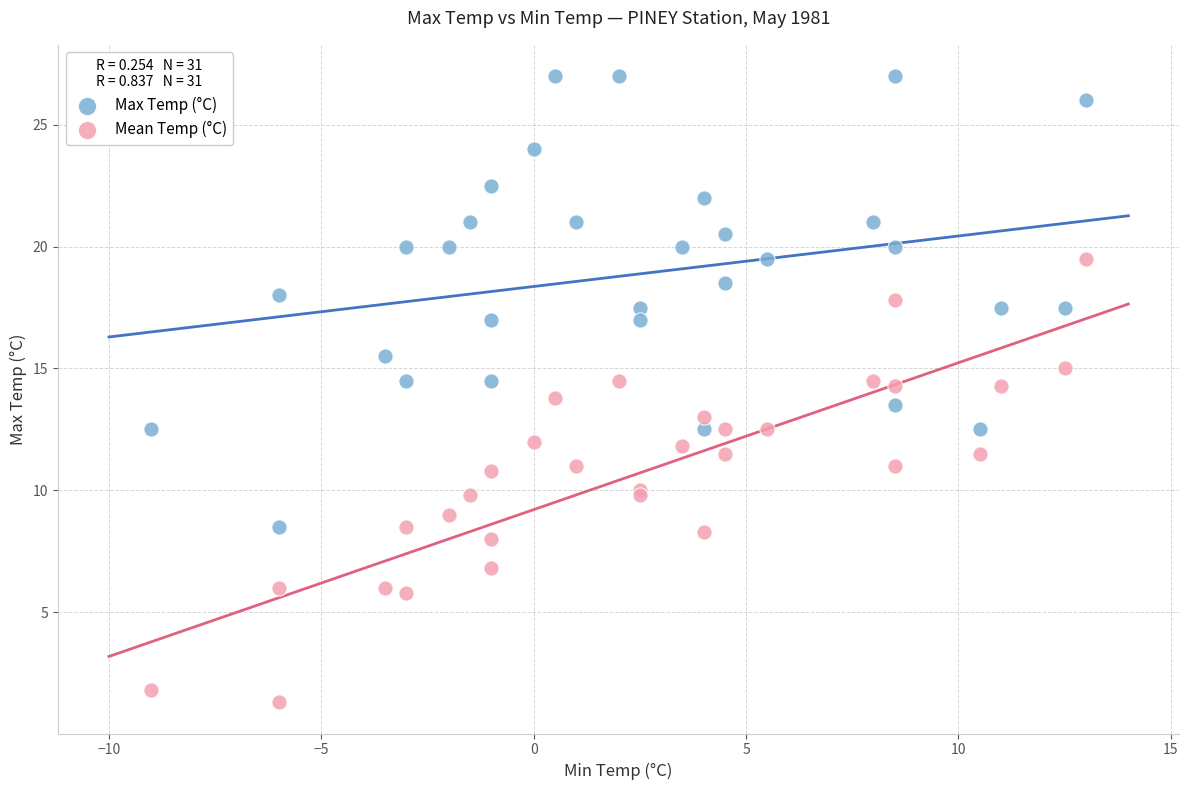

Which series contains the lowest Y value?

Mean Temp (°C)